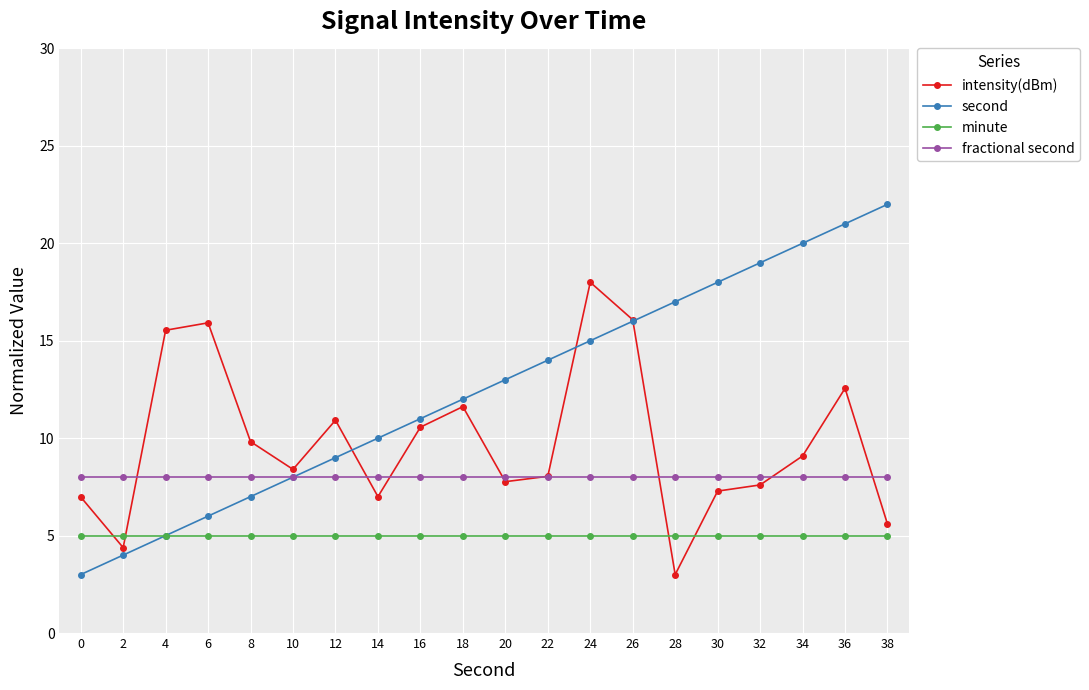

Which series has the widest spread of values?

second